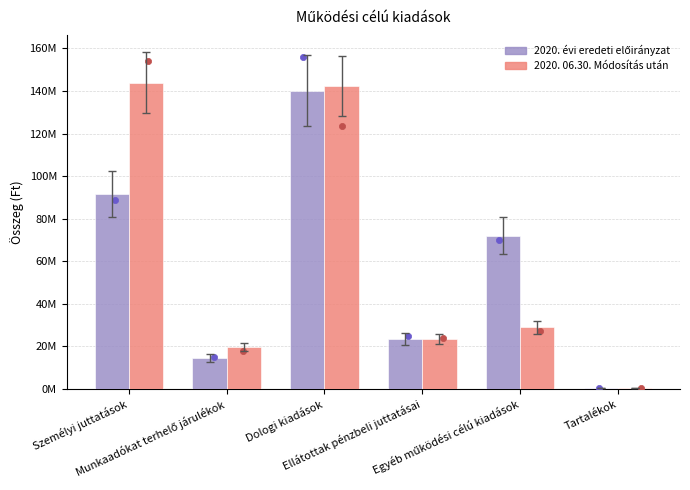

Which series reaches the minimum Y coordinate?

2020. évi eredeti előirányzat